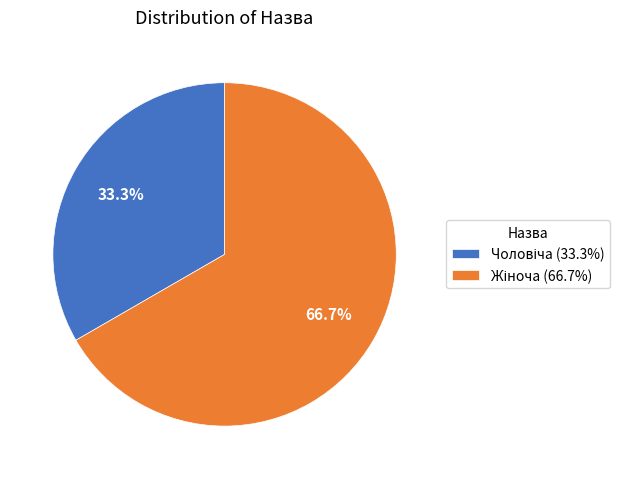

Does any single category account for the majority?

Yes